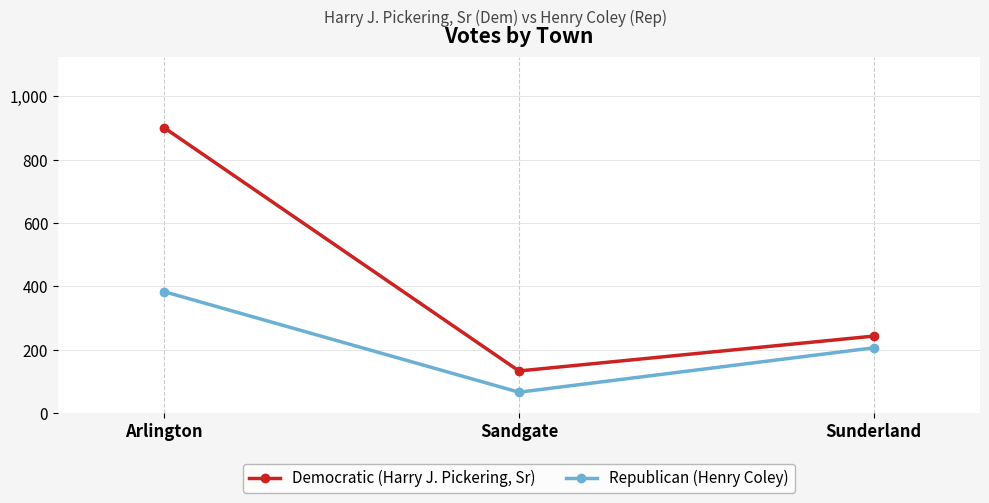

True or false: Democratic (Harry J. Pickering, Sr) has a value of 96 at Sunderland.

False